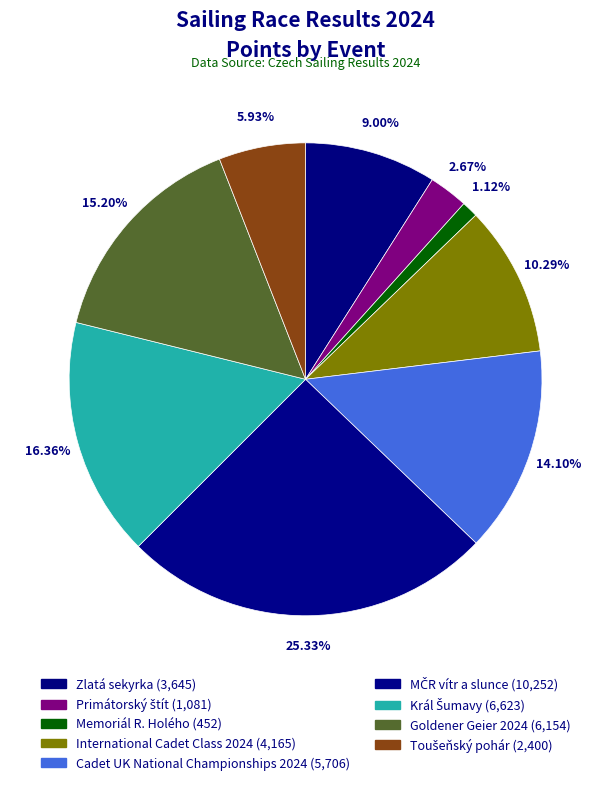

True or false: Goldener Geier 2024 accounts for 15% of the total.

True